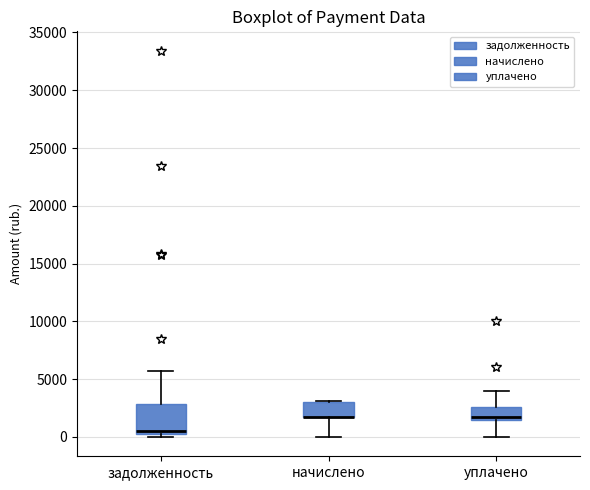

Reading left to right, transcribe this box plot: for each box, give where its median line is, the range the box spans, and where its two whiskers end, as read against the y-axis. The values are not printed on the chart, so give them approximately, as read against the axis.

задолженность: median 500 (just above the box's lower edge), box 500 to 3000, whiskers 0 to 5500
начислено: median 2000 (drawn on the box's lower edge), box 2000 to 3000, whiskers 0 to 3000
уплачено: median 2000, box 1500 to 2500, whiskers 0 to 4000